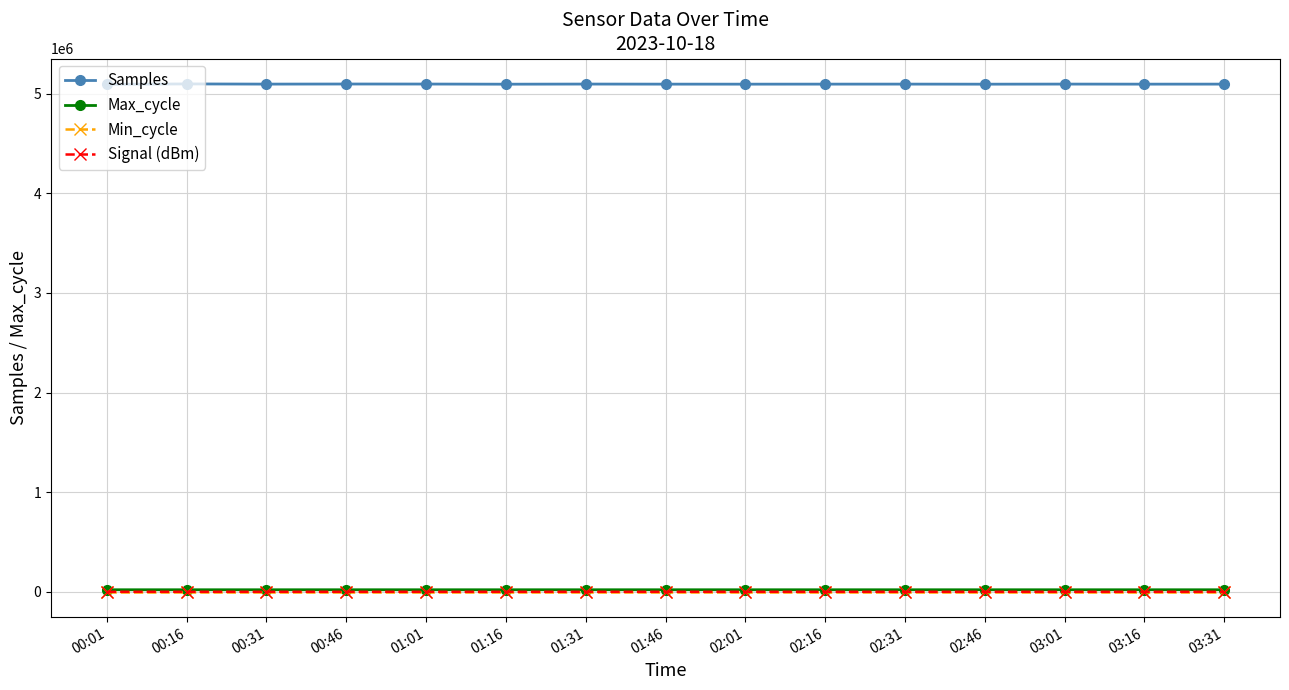

What is the label of the 3rd point from the left?

00:31